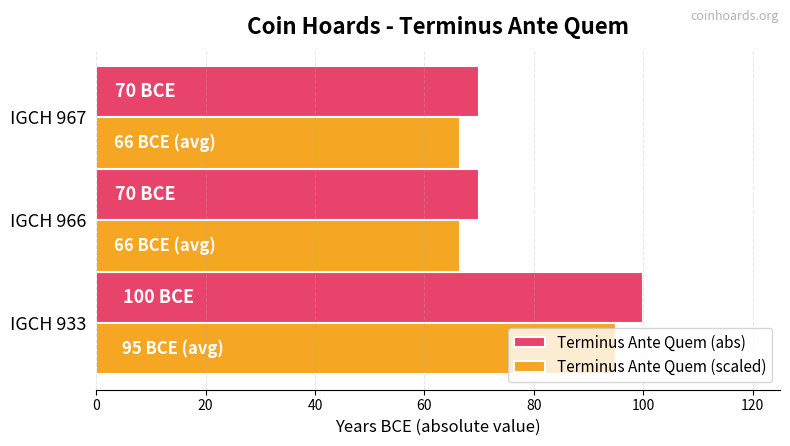

Count the number of data series in this chart.

2